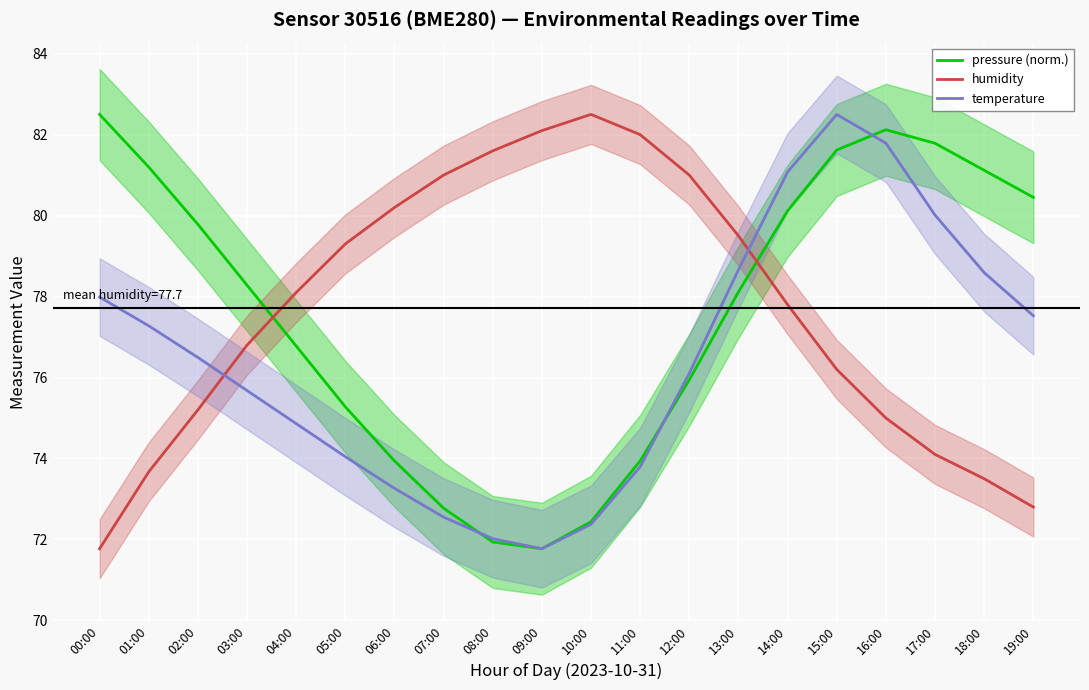

How many lines are shown in the chart?

3